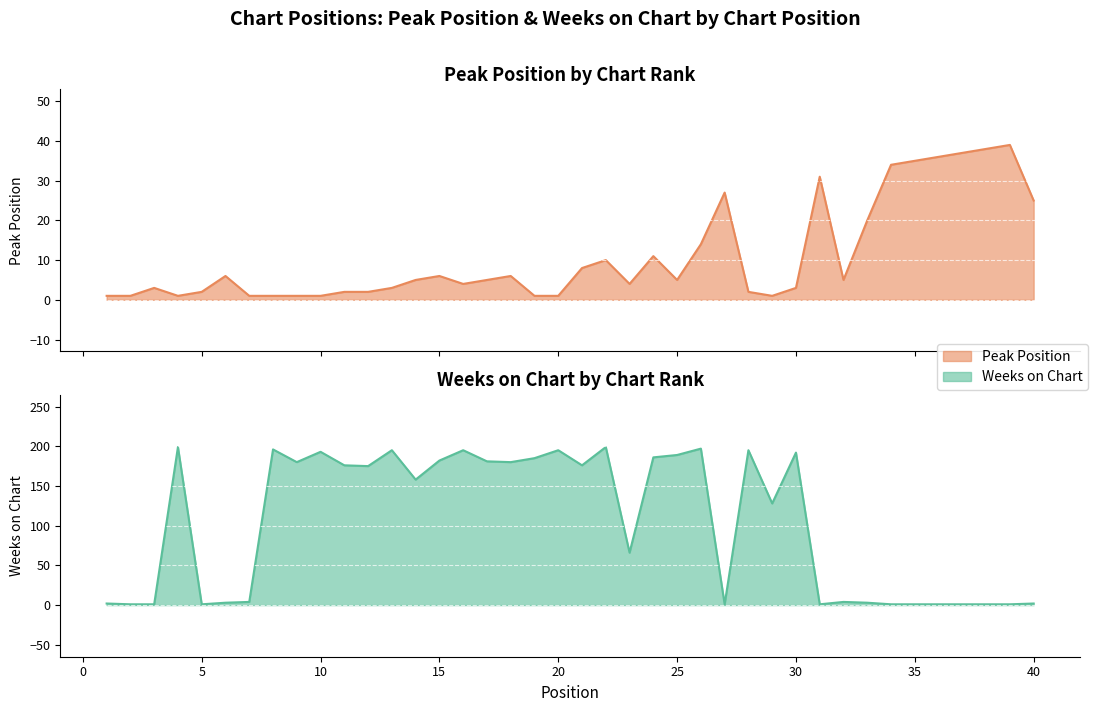

How many data points does each series have?

40